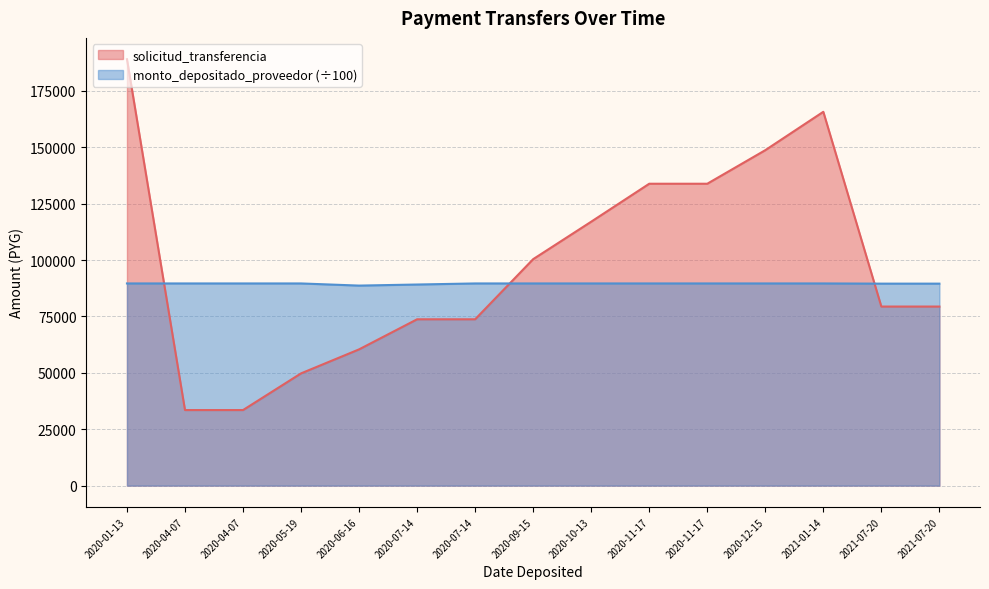

Which category has the highest value in the solicitud_transferencia series?

2020-01-13